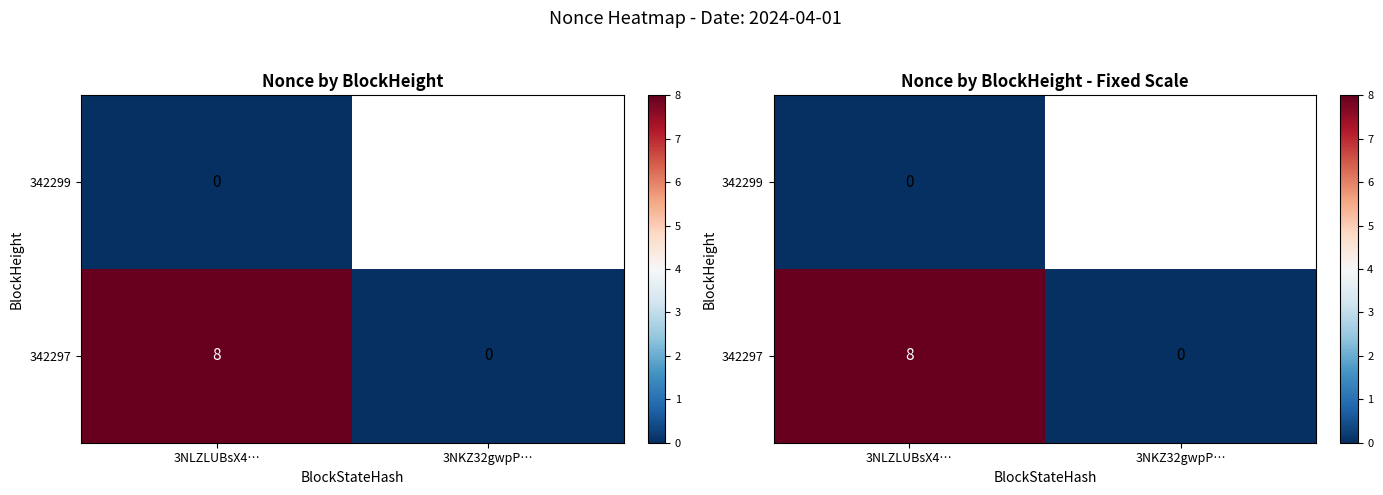

How many values in the 342297 series are below 8?

1